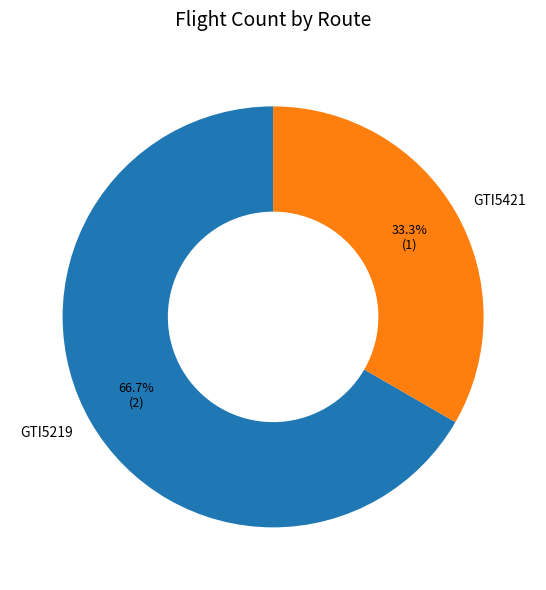

To the nearest percent, what portion does GTI5219 represent?

67%